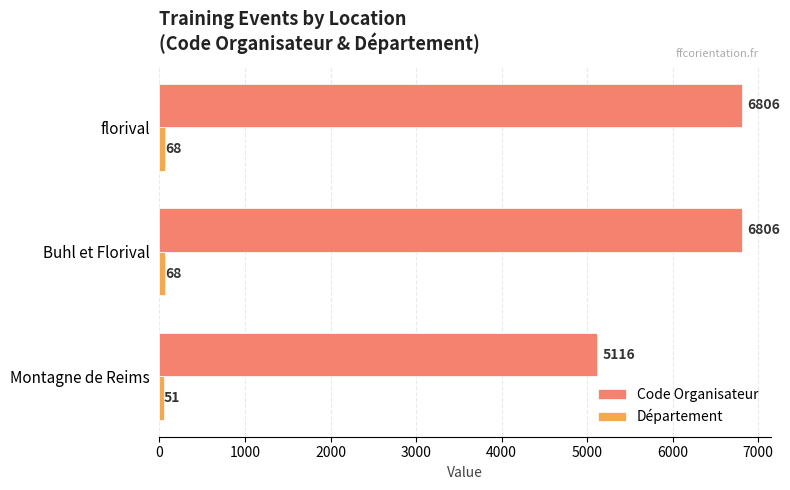

What is the greatest value displayed?

6806